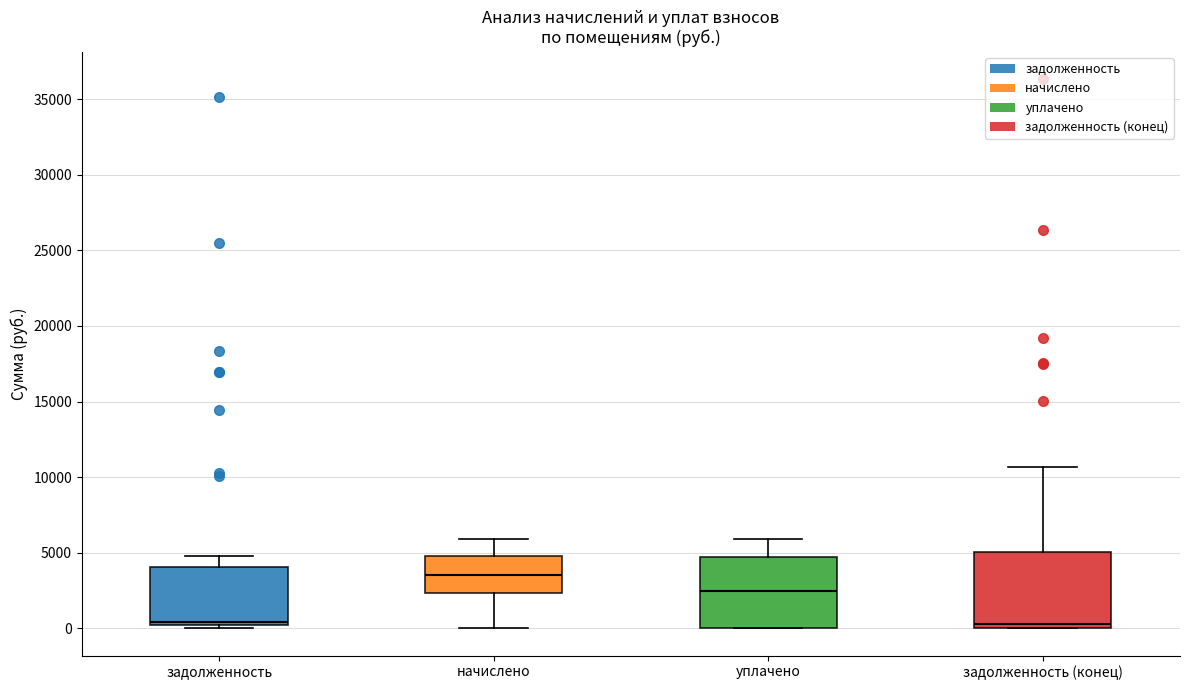

Where does the median line of the box for уплачено sit on the y-axis? The values are not printed on the chart, so give them approximately, as read against the axis.

2500